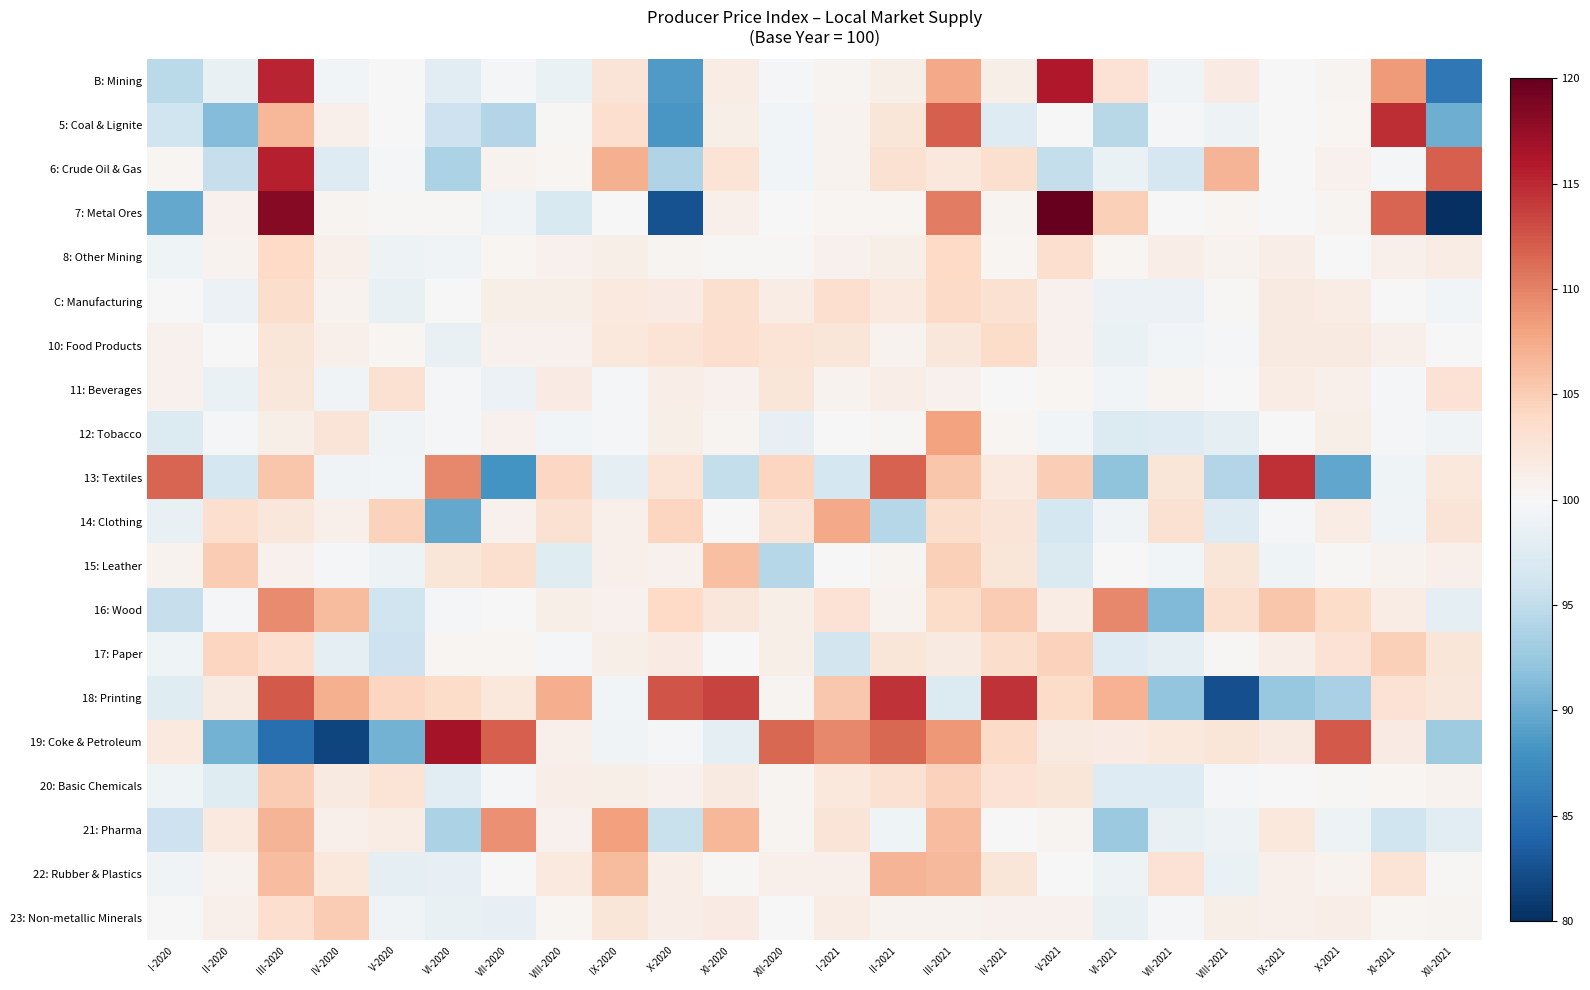

At how many categories does at least one series exceed 120?

1